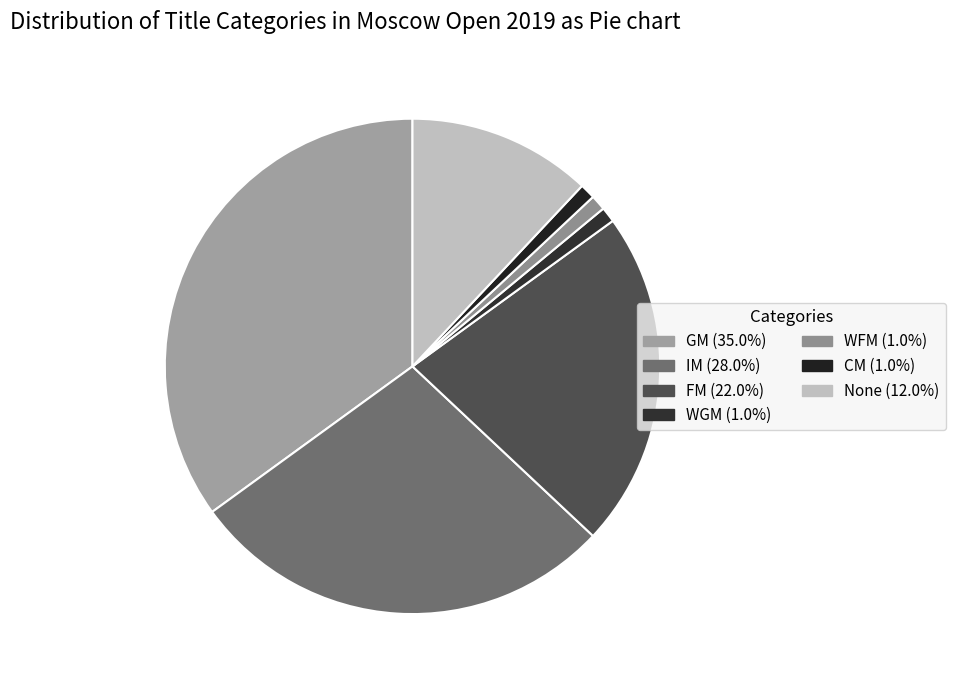

How many segments does this pie chart have?

7